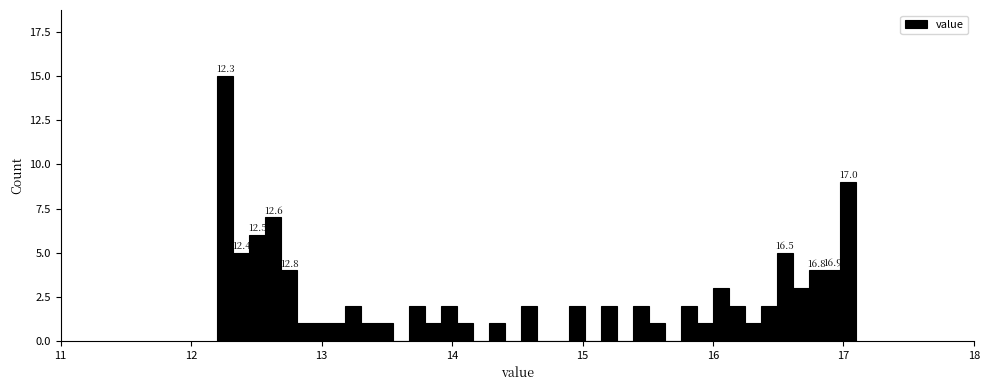

Read against the x-axis, roughly where is the centre of the tallest bar?

12.3